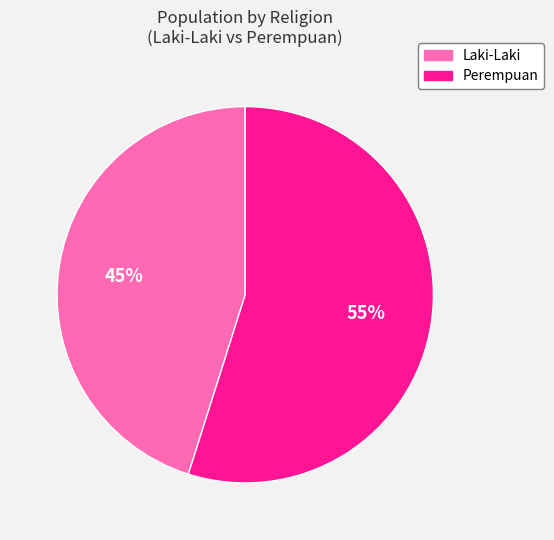

How many segments does this pie chart have?

2